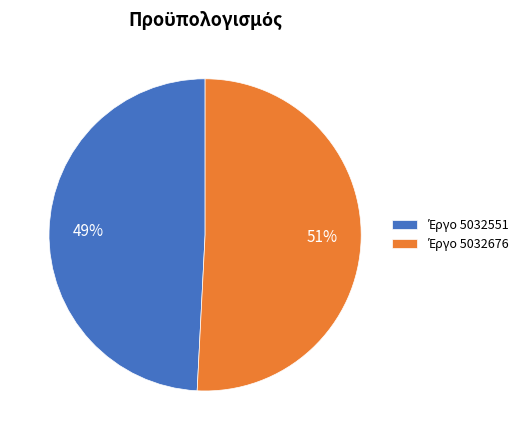

Is there any slice that represents more than half of the pie?

Yes